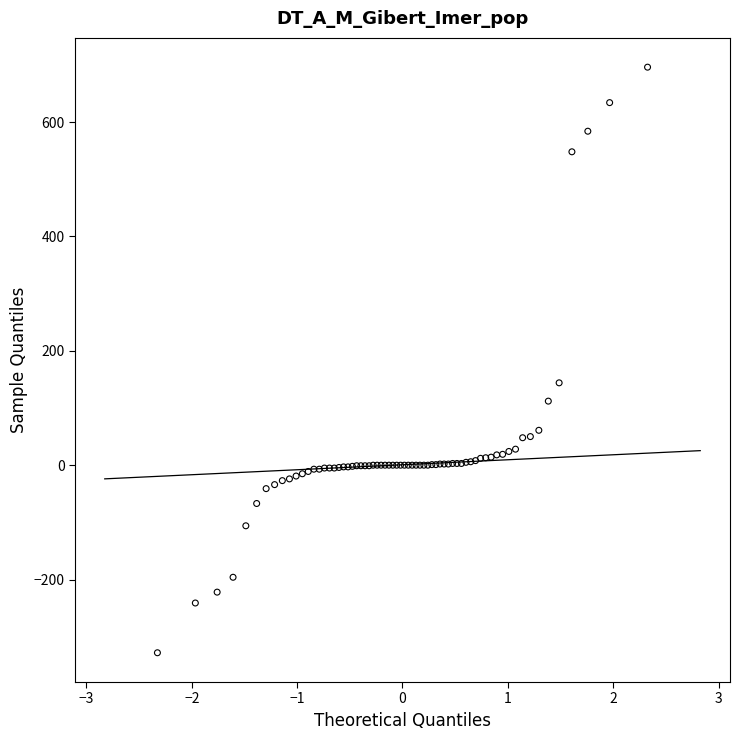

What Y value in the scatter plot is closest to 184?

144